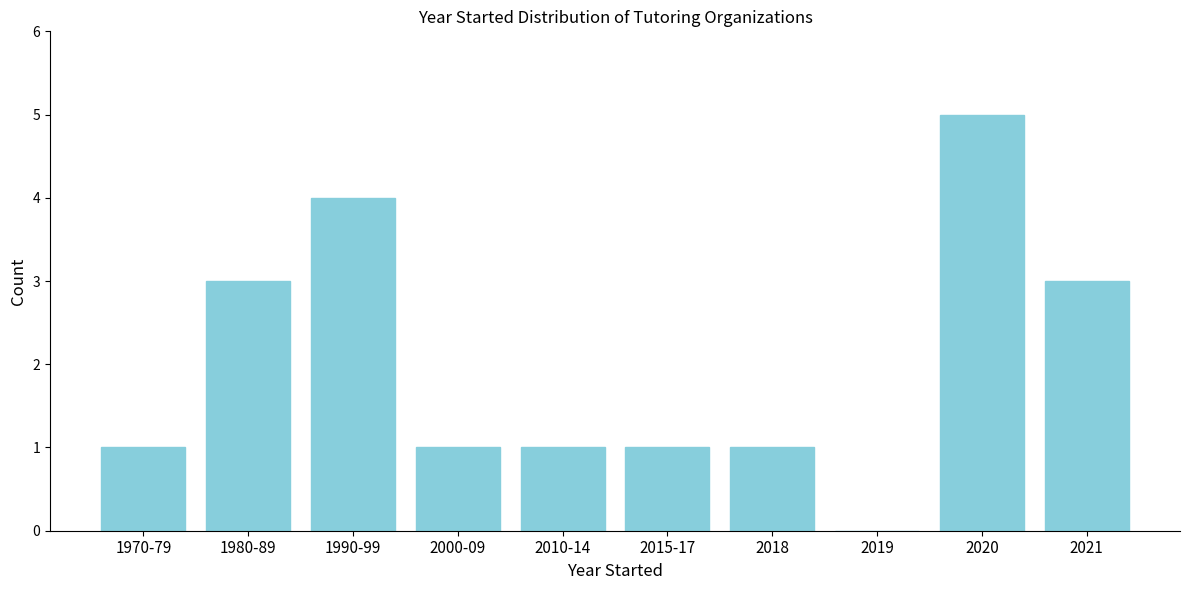

Reading left to right, extract all data points from this chart.

1970-79=1	1980-89=3	1990-99=4	2000-09=1	2010-14=1	2015-17=1	2018=1	2019=0	2020=5	2021=3